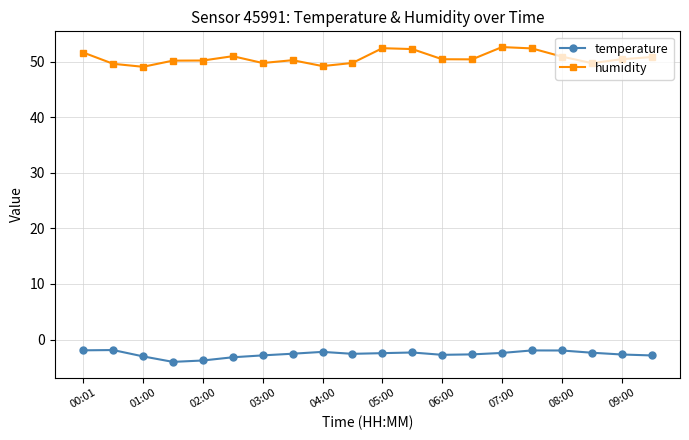

What is the average value of the temperature series?

-2.6